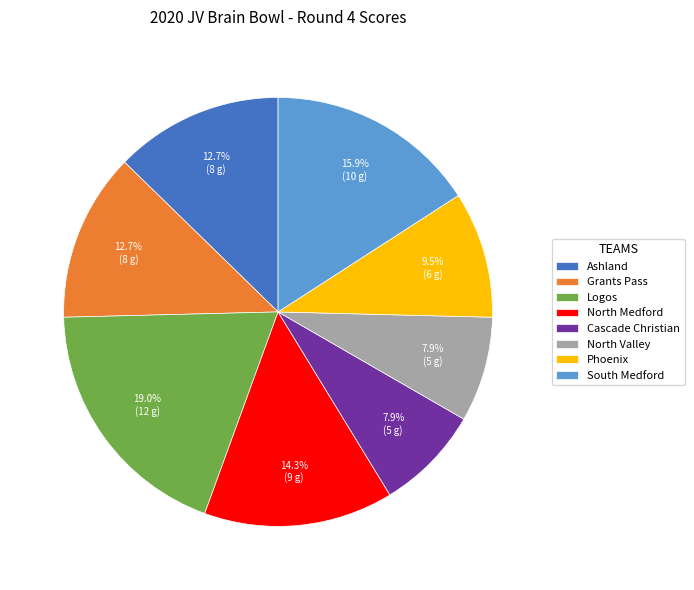

How many slices are in this pie chart?

8